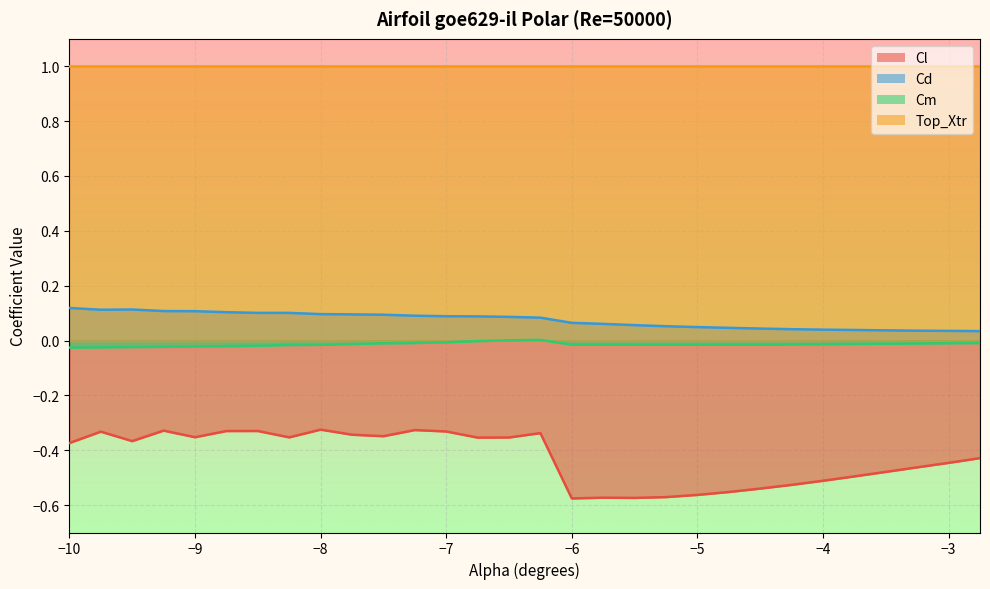

Rank the series by their maximum value, from highest to lowest.

Top_Xtr, Cd, Cm, Cl